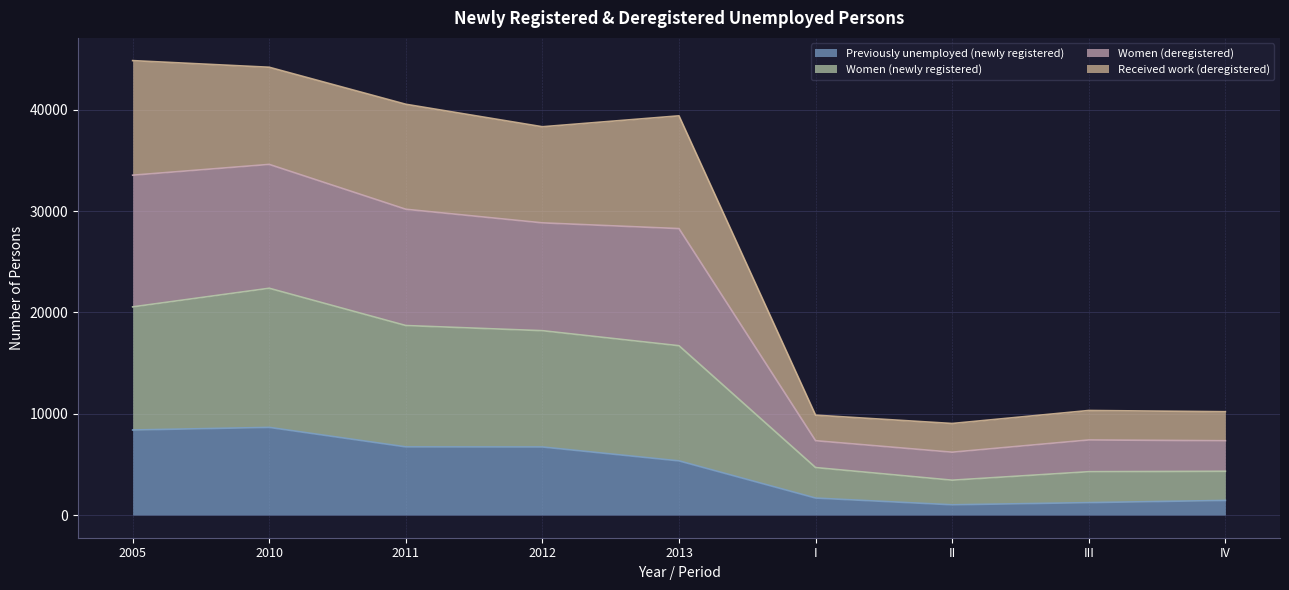

Does the chart have visible grid lines?

Yes